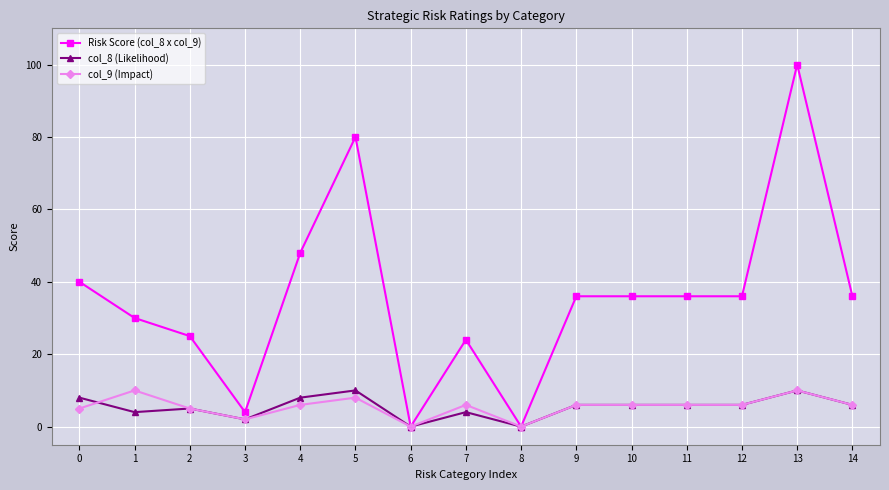

The col_9 (Impact) series shows 14 at 5. True or false?

False